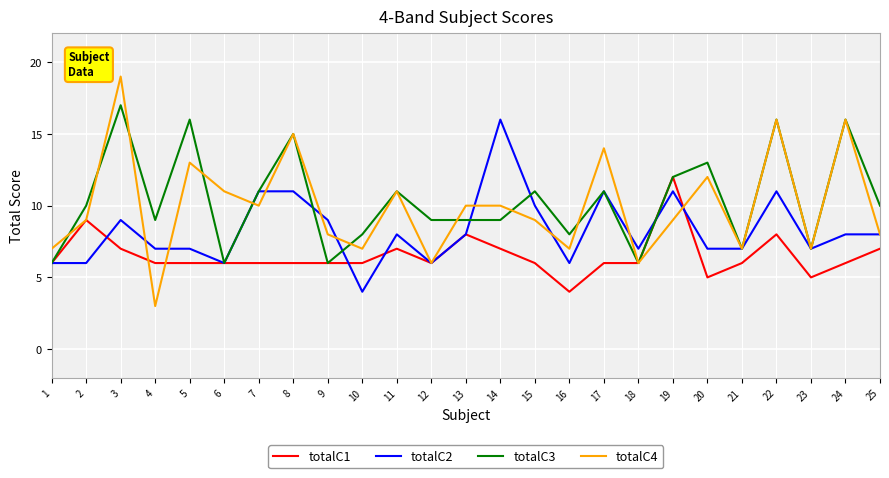

Between 13 and 25, which series saw the biggest shift?

totalC4